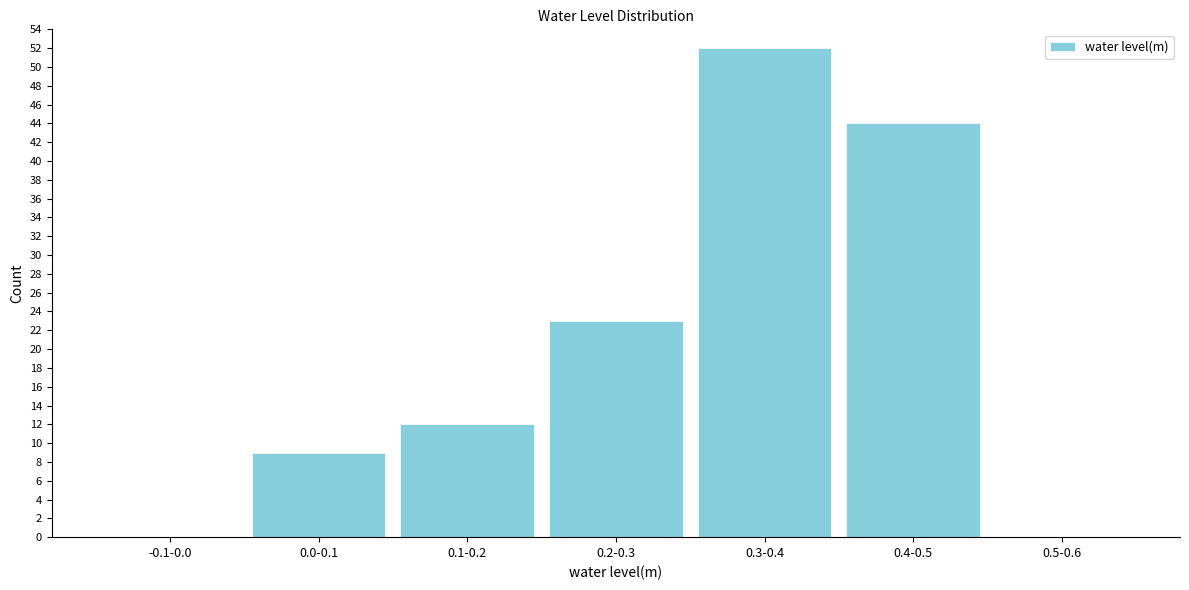

Reading left to right, what are all the values shown in this chart?

-0.1-0.0=0	0.0-0.1=9	0.1-0.2=12	0.2-0.3=23	0.3-0.4=52	0.4-0.5=44	0.5-0.6=0